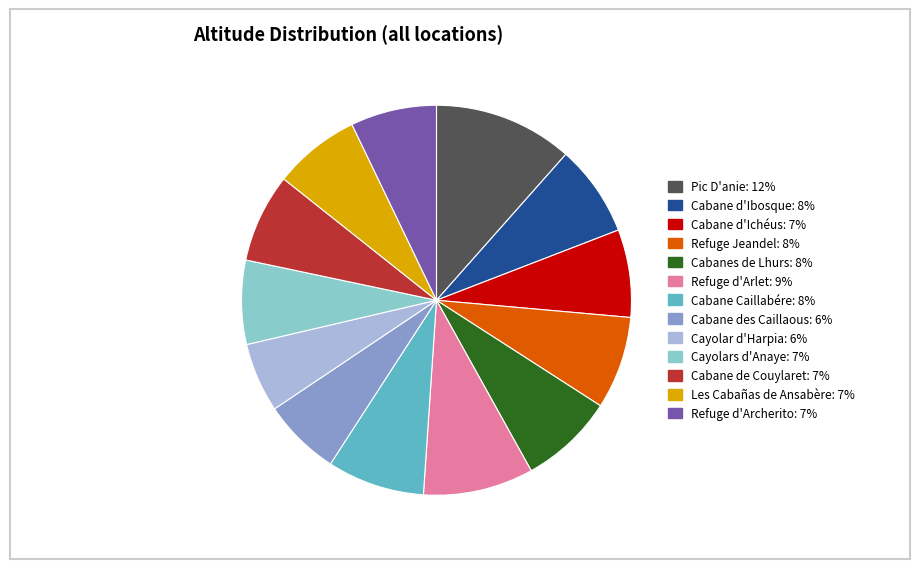

What is the smallest slice in the pie chart?

Cayolar d'Harpia